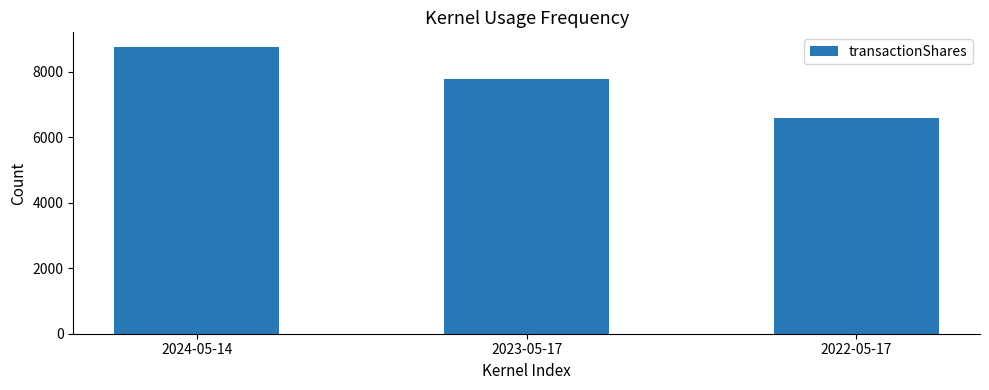

What is the difference between the maximum and second lowest values?

986